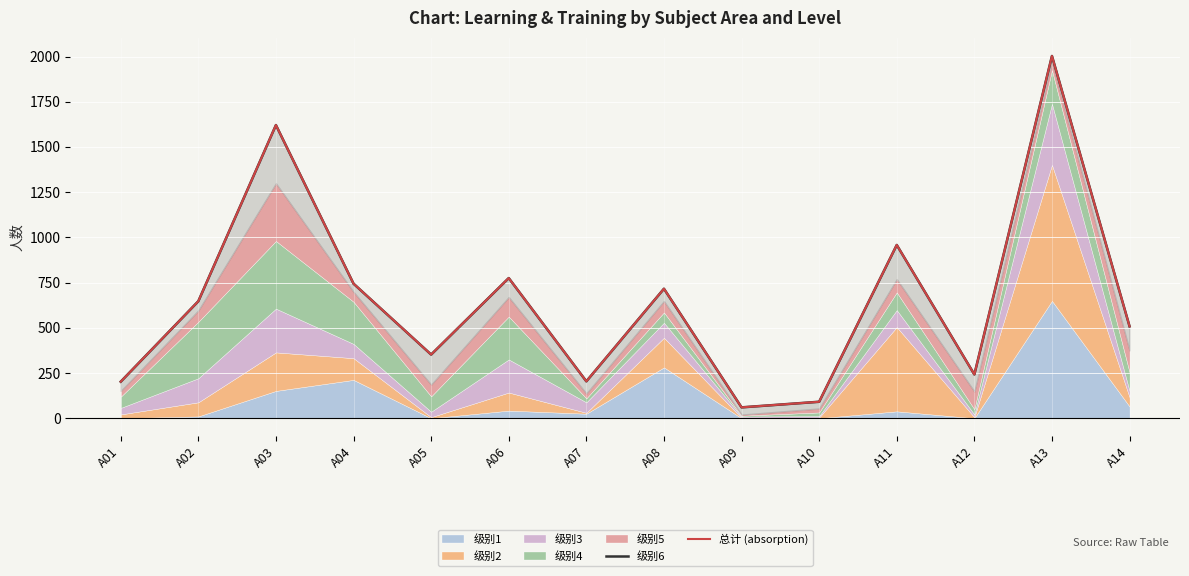

What is the difference between the maximum and minimum values in the 级别6 series?

1943